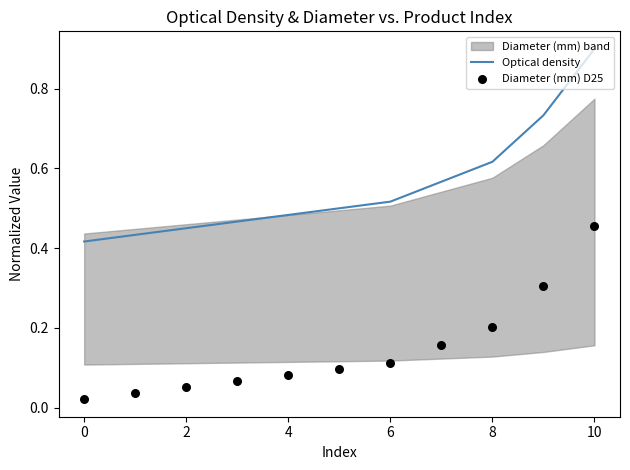

The Optical density series shows 0.3 at 10. True or false?

False